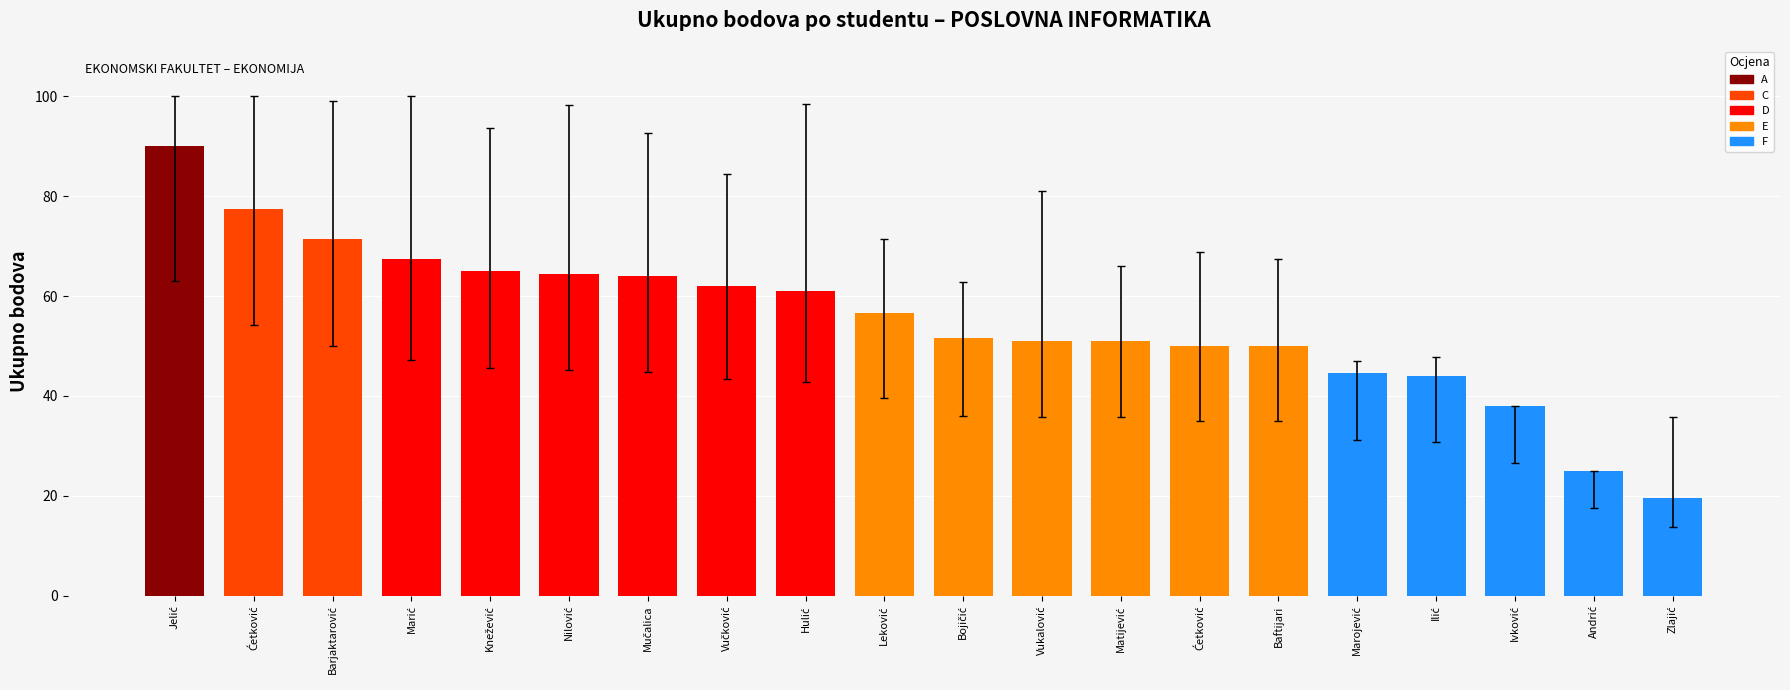

List the labels in order of value, largest first.

Jelić, Ćetković, Barjaktarović, Marić, Knežević, Nilović, Mučalica, Vučković, Hulić, Leković, Bojičić, Vukalović, Matijević, Ćetković, Baftijari, Marojević, Ilić, Ivković, Andrić, Zlajić